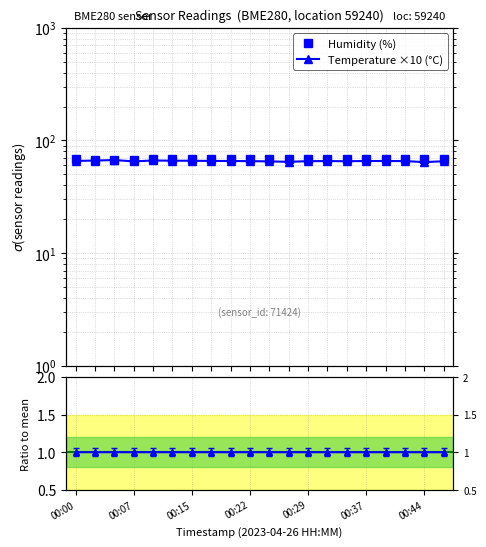

True or false: Humidity (%) and pressure ratio cross at least once.

False